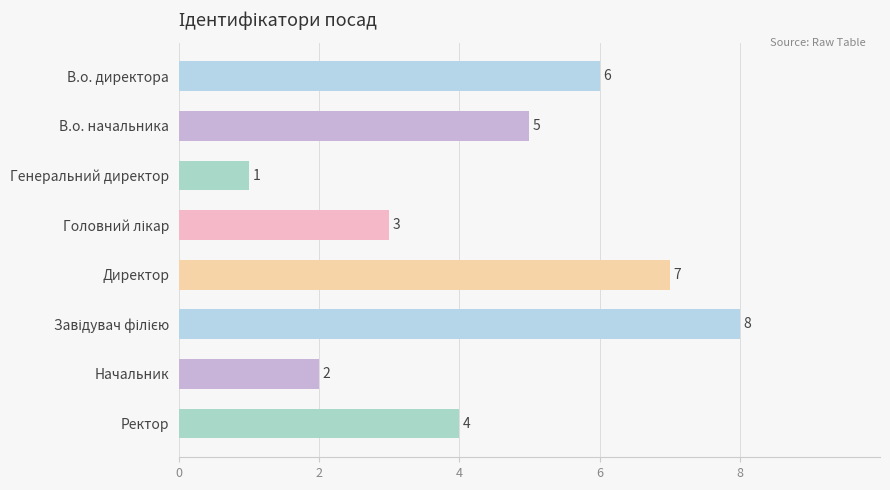

What is the smallest value displayed?

1